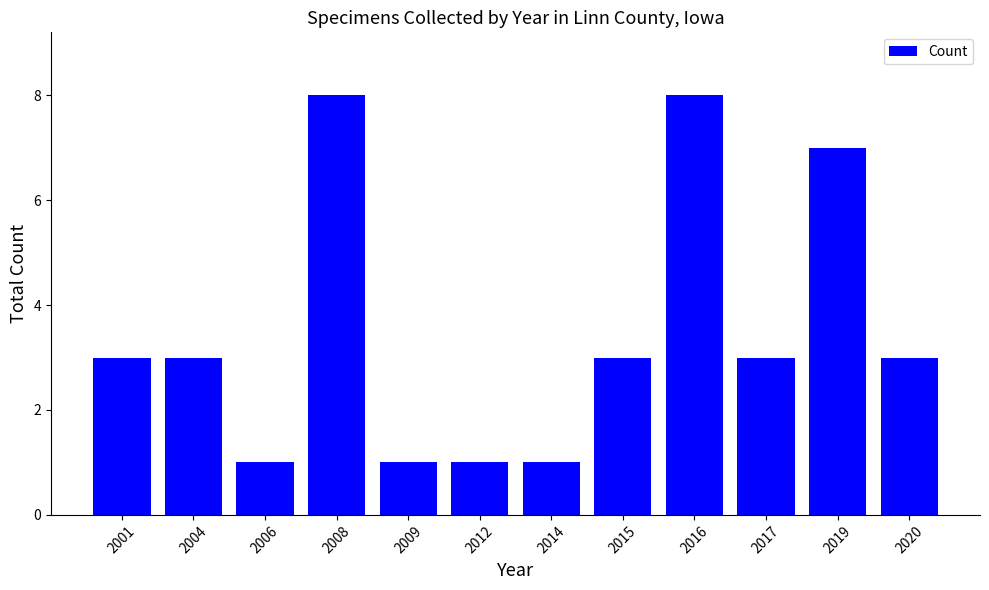

How many categories are shown in the chart?

12